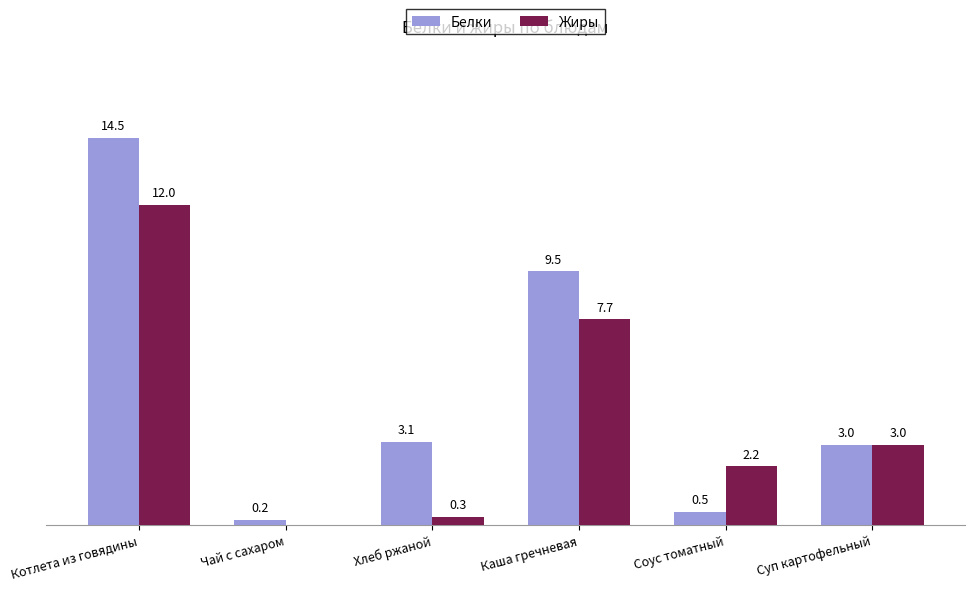

Where does the Жиры series first go above 3?

Котлета из говядины